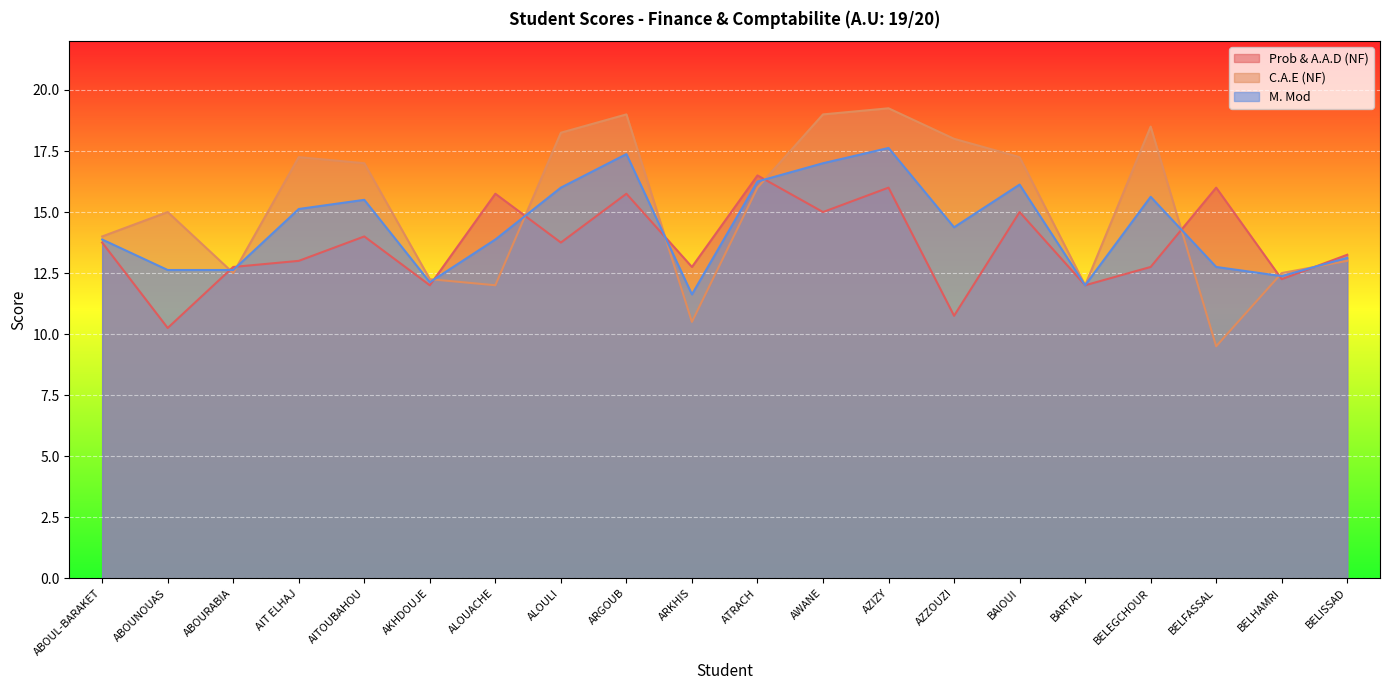

How many intersections are there between C.A.E (NF) and M. Mod?

9